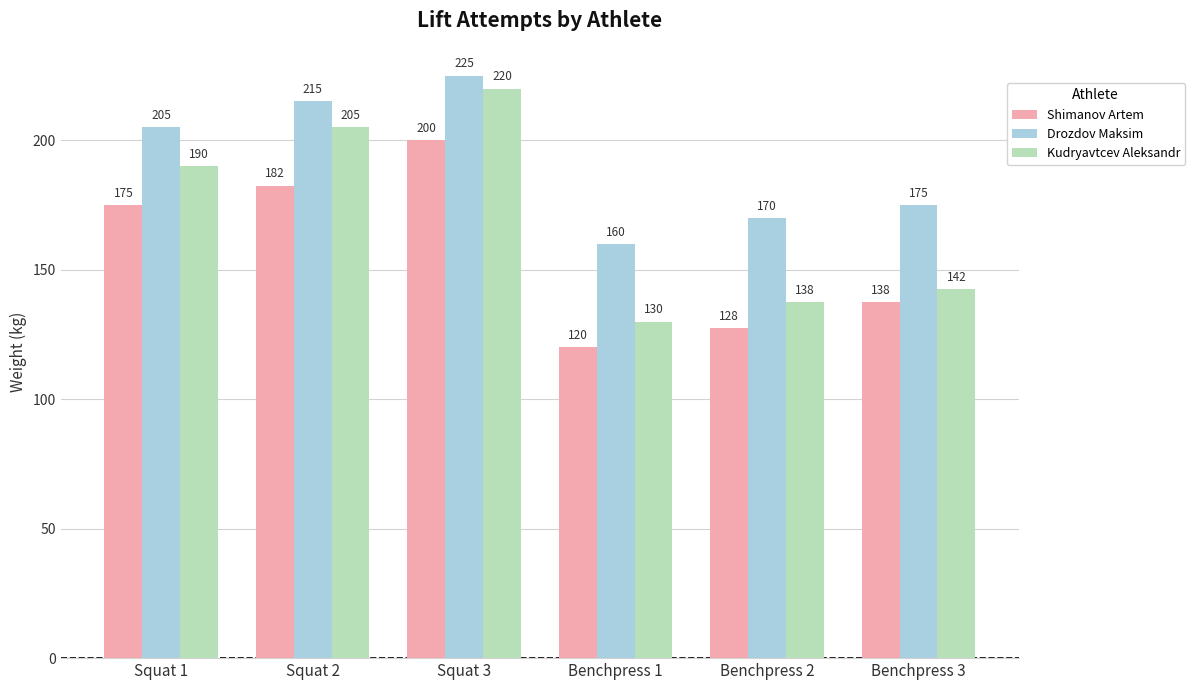

How many groups of bars are there?

6